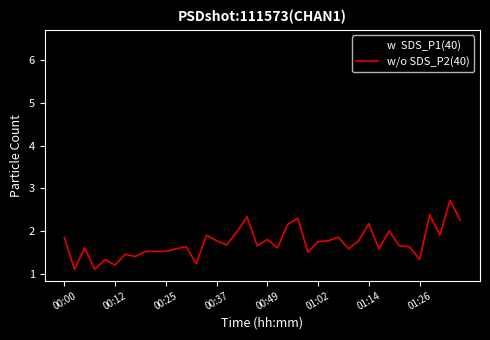

What is the greatest value displayed?

6.5